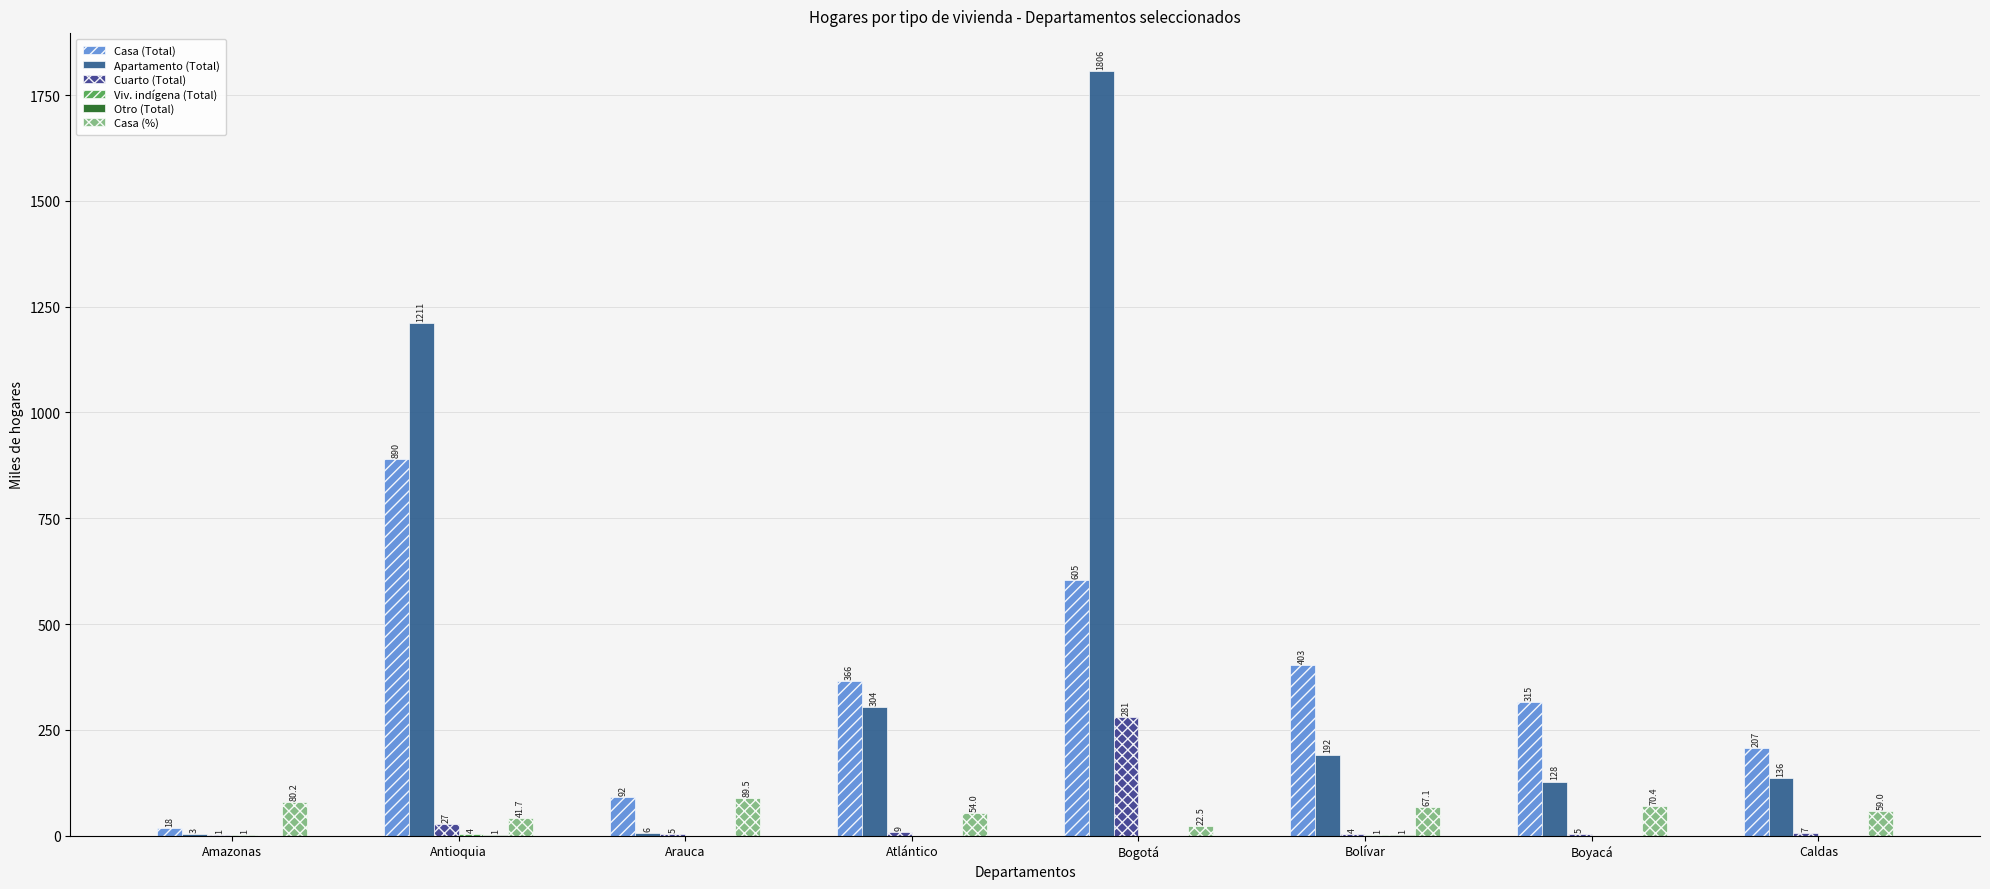

Between Arauca and Bolívar, which is larger?

Bolívar